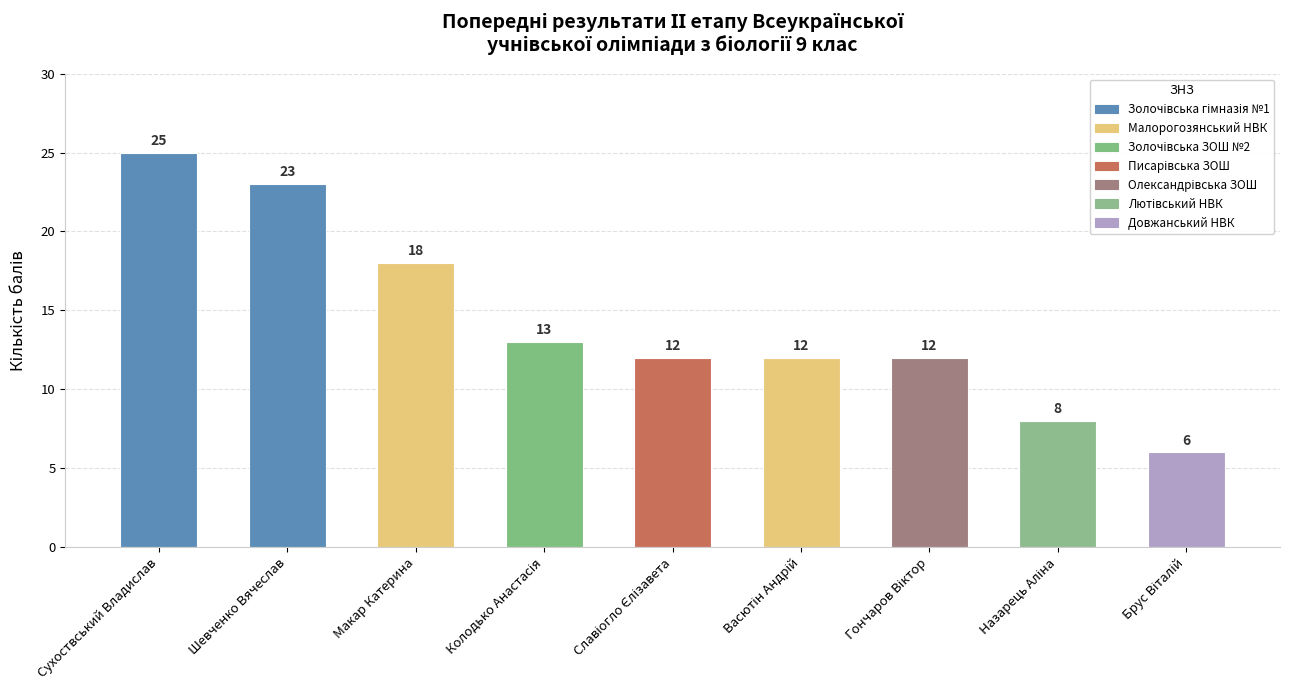

What is the value of the 9th bar from the left?

6